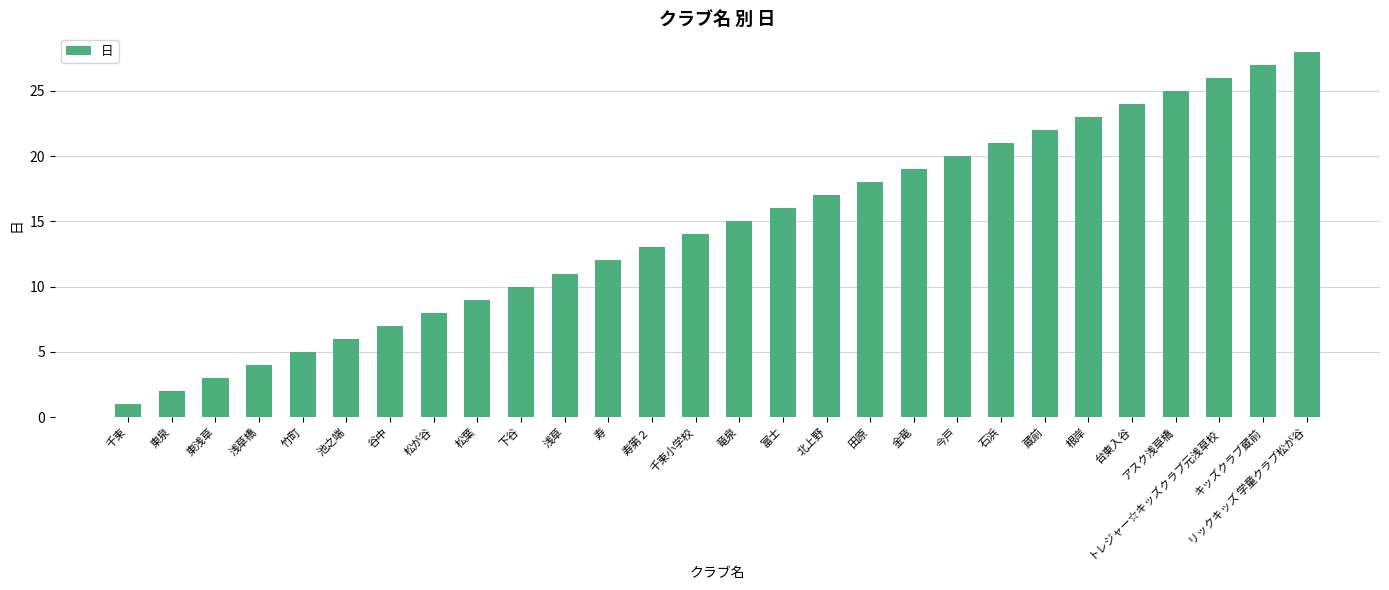

What is the difference between the maximum and minimum values?

27